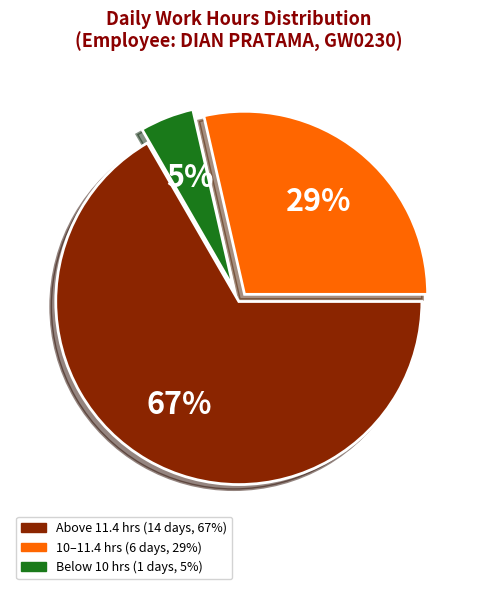

Does any single category account for the majority?

Yes